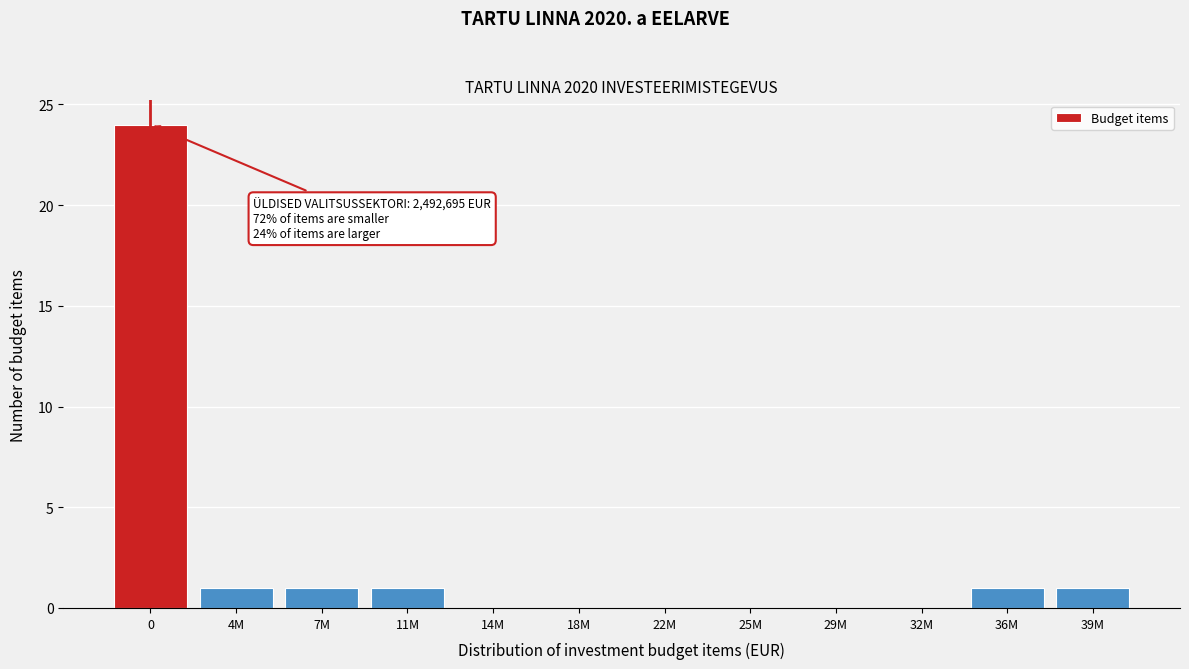

Reading left to right, list all the values displayed in this chart.

0=24	4M=1	7M=1	11M=1	14M=0	18M=0	22M=0	25M=0	29M=0	32M=0	36M=1	39M=1